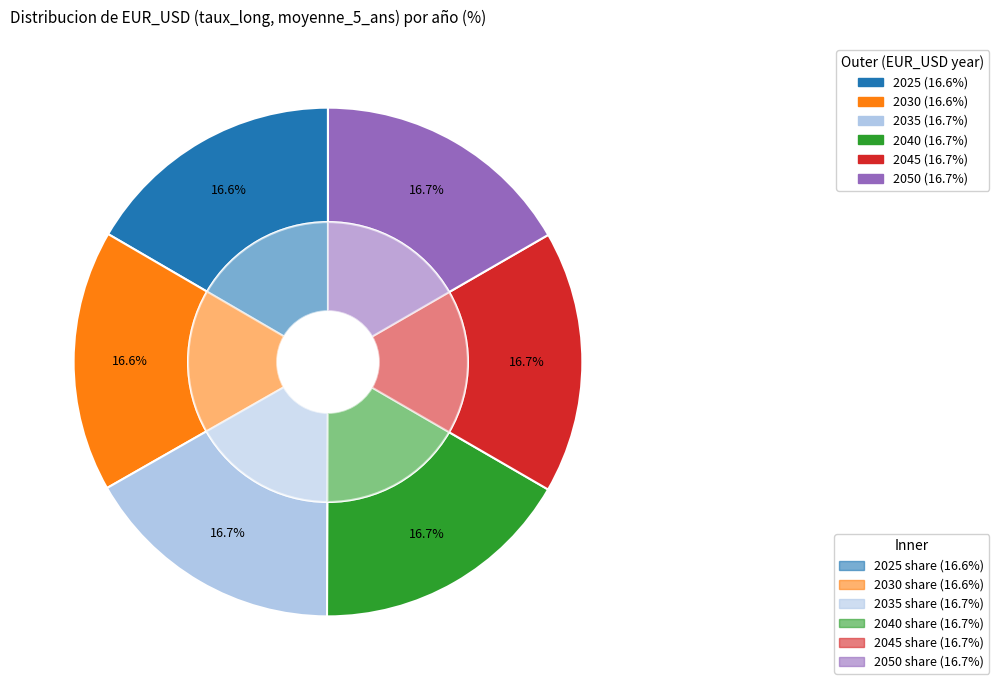

Approximately how many times larger is the value at 2035 compared to 2045?

1.0